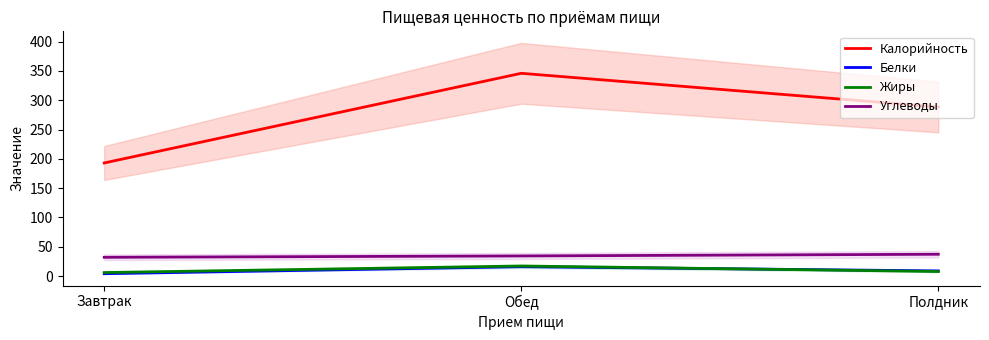

What is the difference between the Углеводы values at Завтрак and Полдник?

5.2